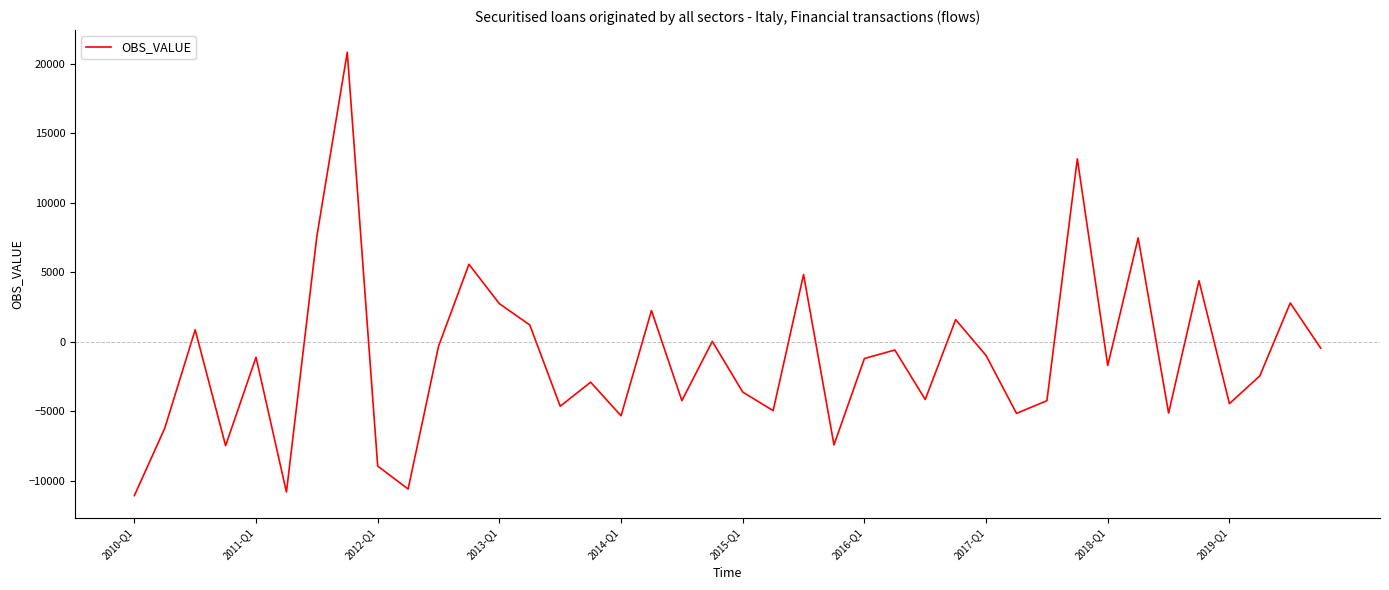

How many interior local valleys (lower than both neighbors) does the data have?

13